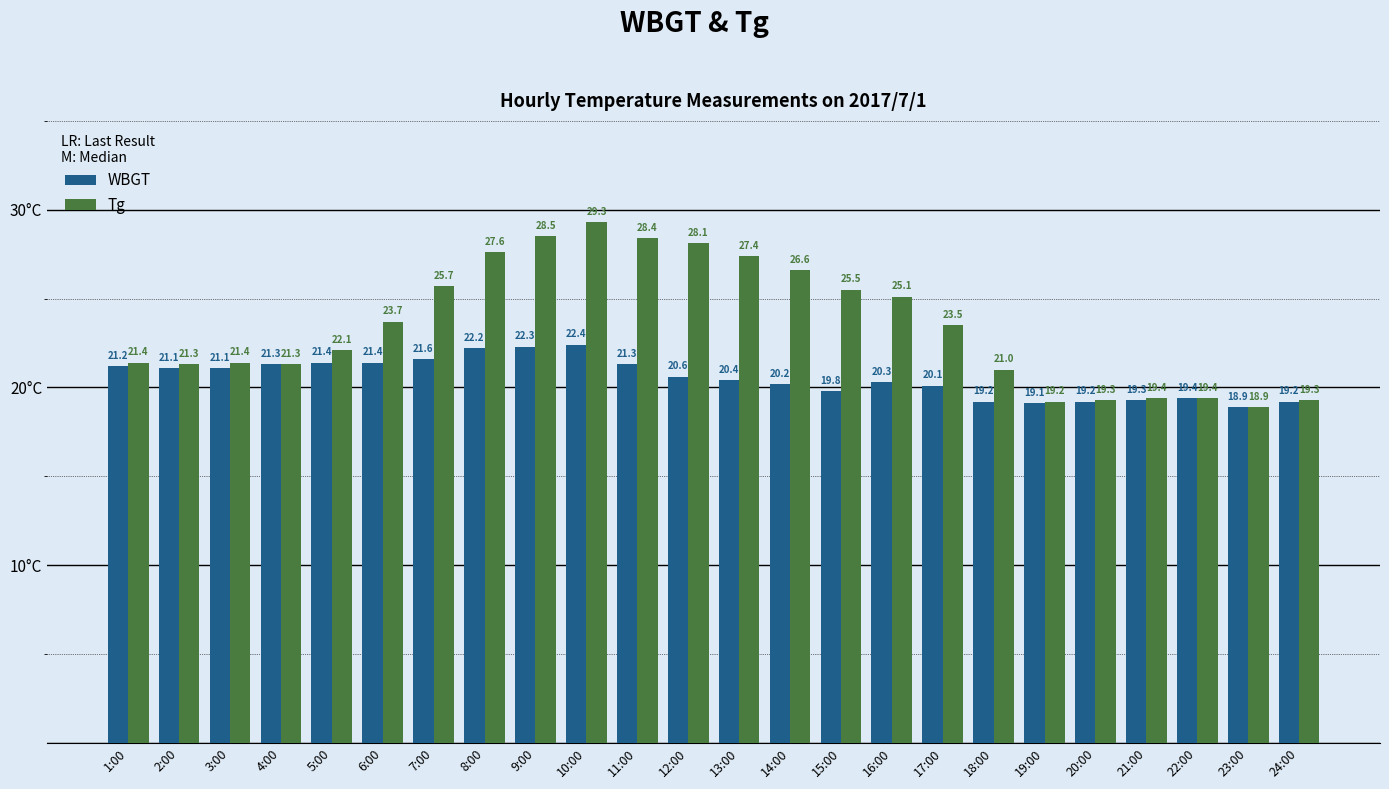

Rank the series by their maximum value, from highest to lowest.

Tg, WBGT